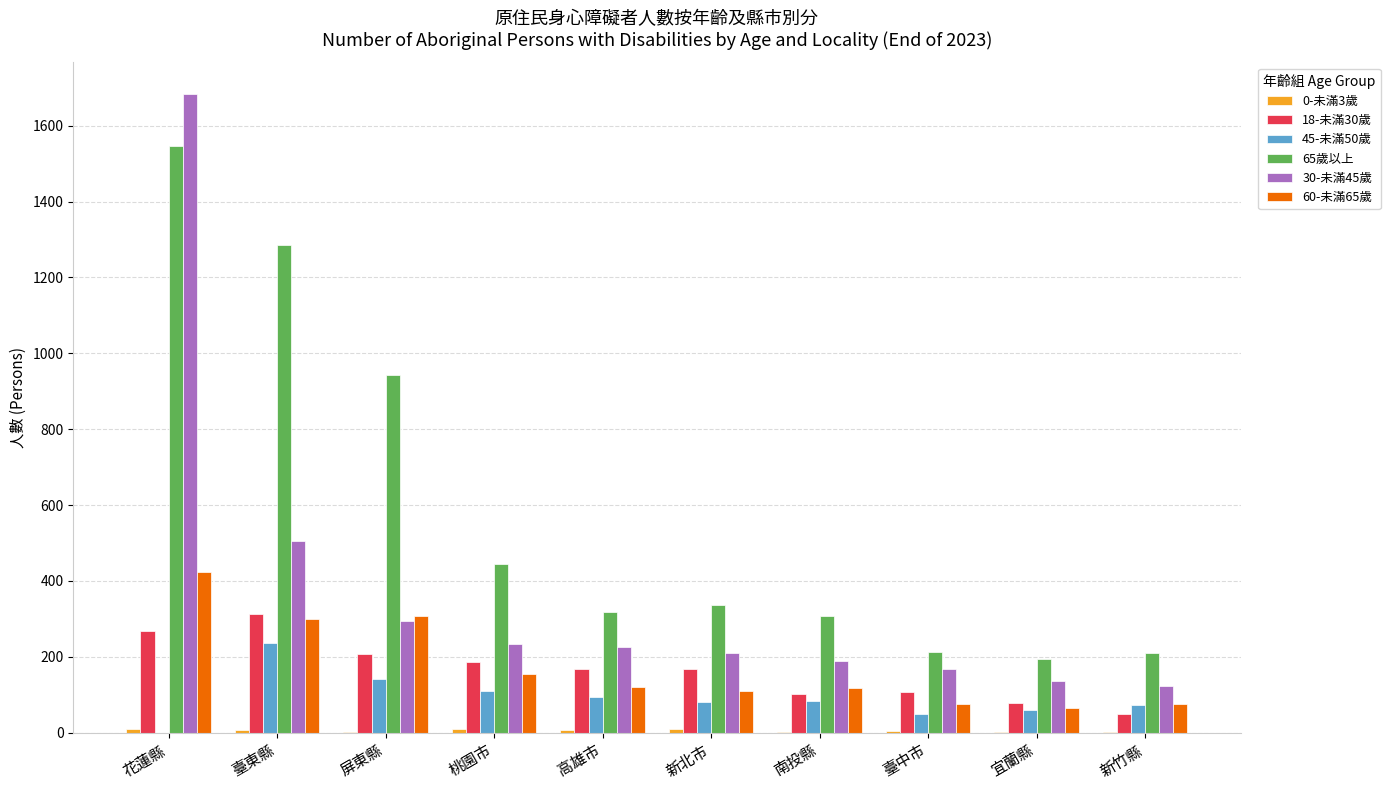

Which label corresponds to the largest value in the chart?

花蓮縣